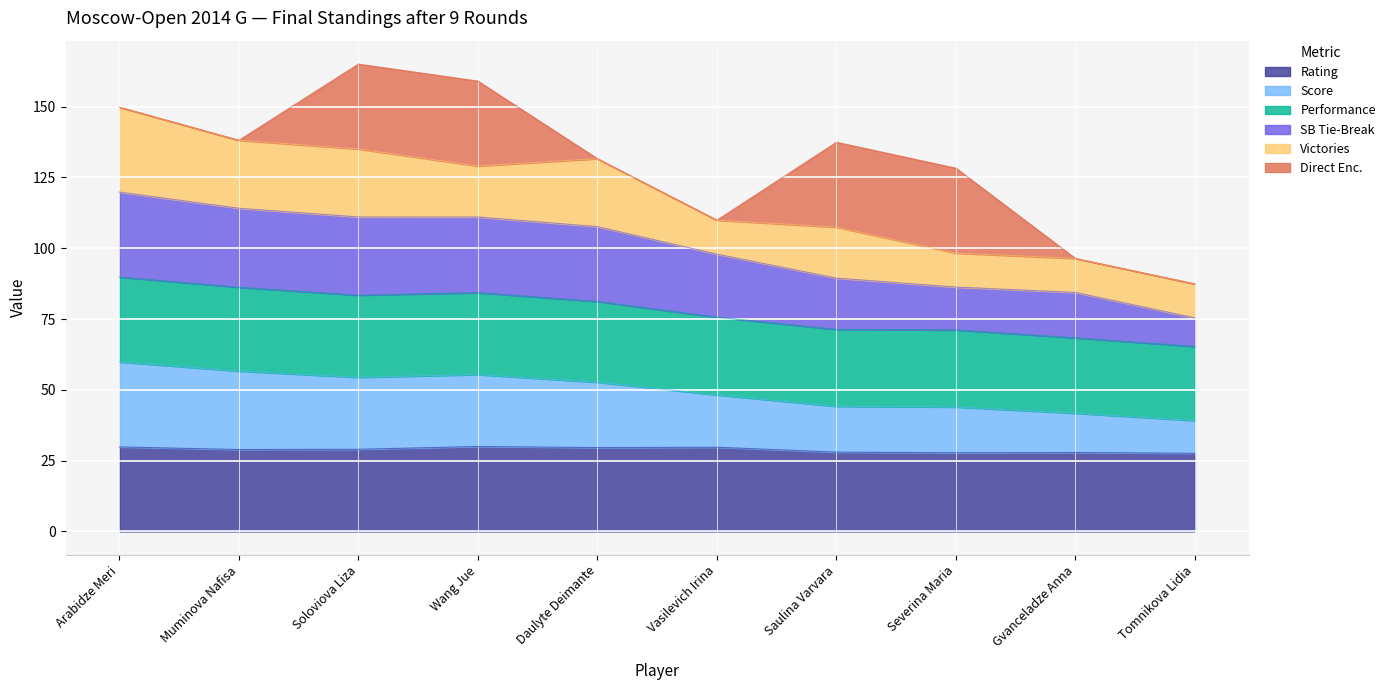

At which label does SB Tie-Break reach its minimum?

Tomnikova Lidia